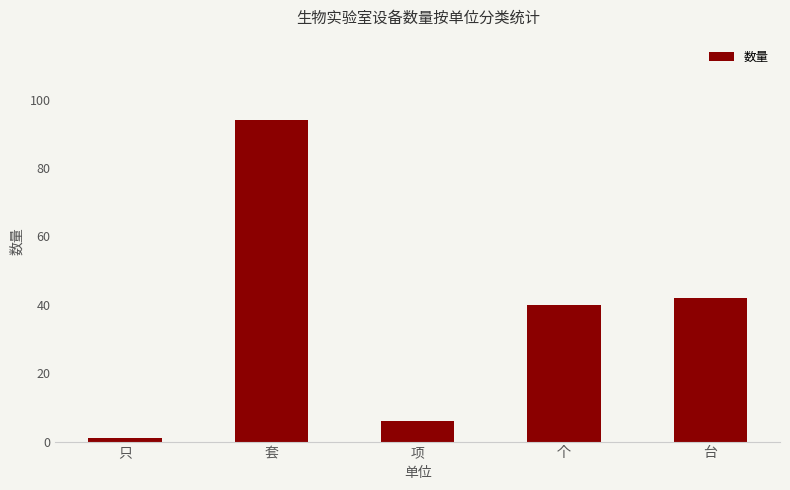

What is the minimum value shown in the chart?

1